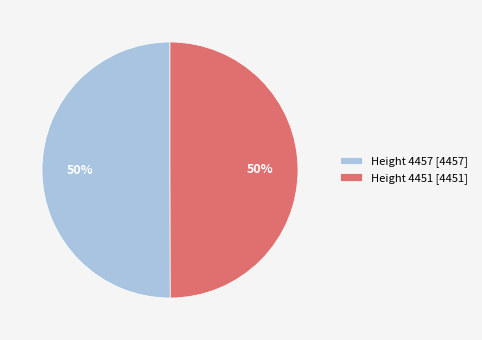

Do Height 4457 [4457] and Height 4451 [4451] together represent more than half of the pie?

Yes